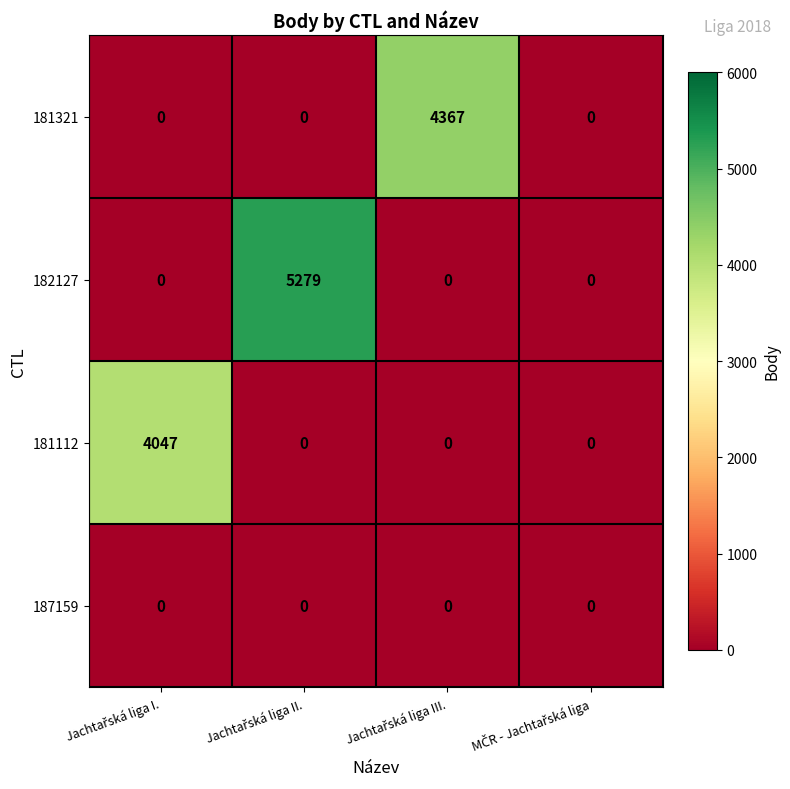

Which series has the widest spread of values?

182127